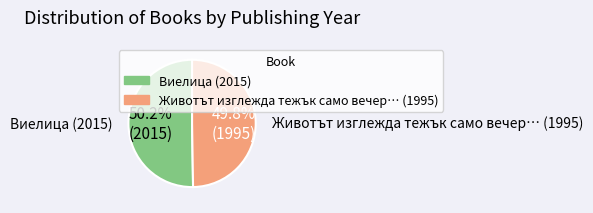

To the nearest percent, what is the combined percentage of Виелица (2015) and Животът изглежда тежък само вечер… (1995)?

100%